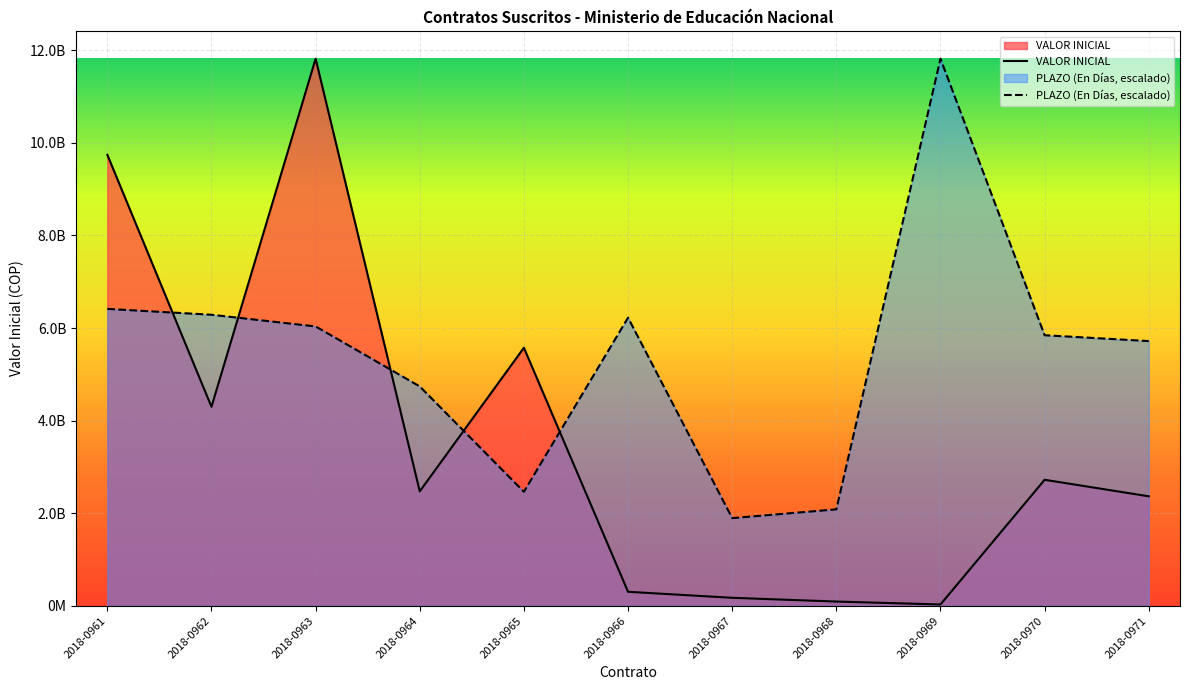

At which label does PLAZO (En Días) reach its minimum?

2018-0967